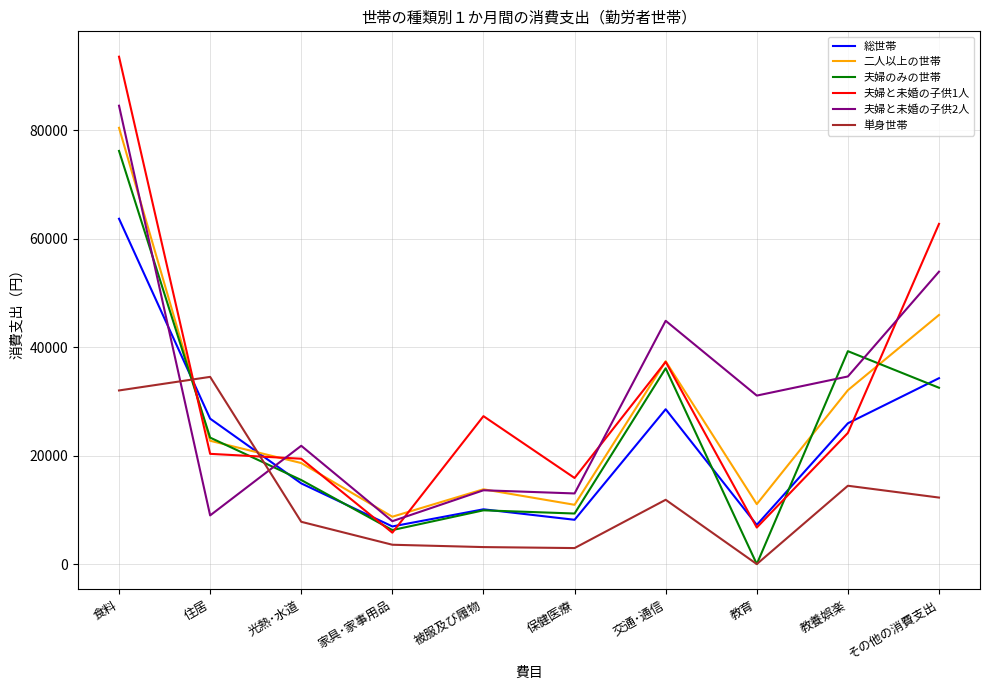

What is the minimum value for 二人以上の世帯?

8740